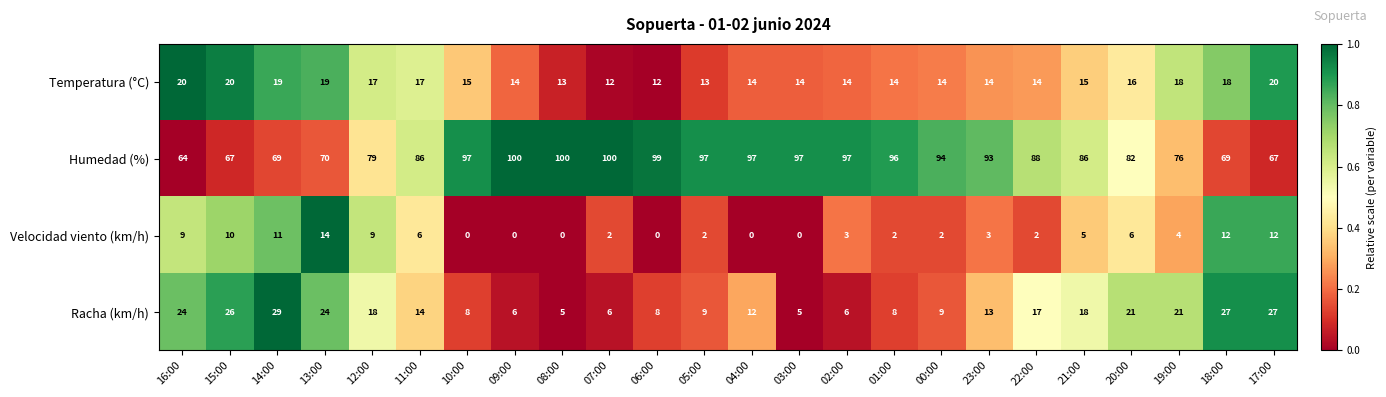

Which series has the largest range (max minus min)?

Humedad (%)